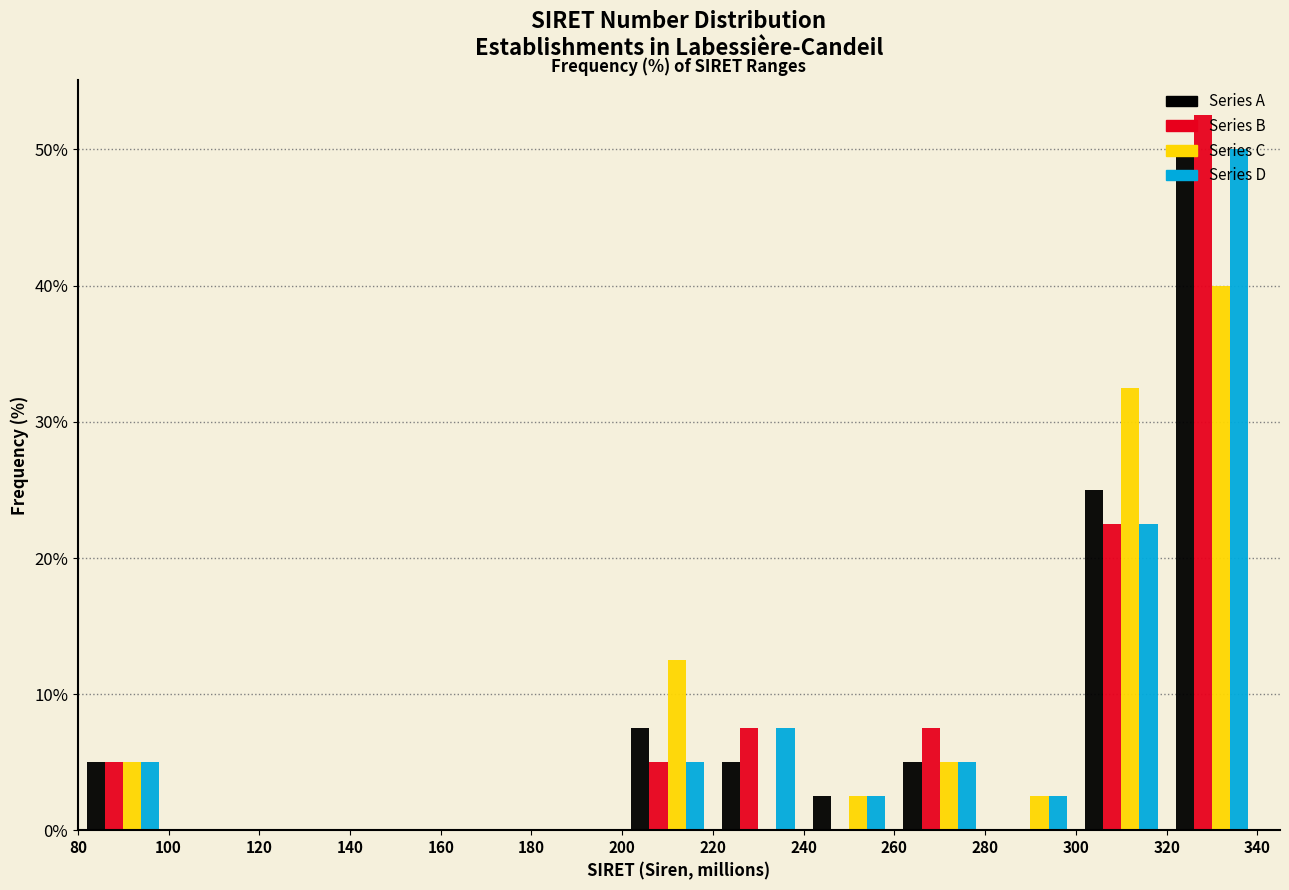

Reading left to right, list every range on the x-axis with the height of the bar of each series over it. The values are not printed on the chart, so give them approximately, as read against the axis.

80 to 100: Series A=5	Series B=5	Series C=5	Series D=5
100 to 120: Series A=0	Series B=0	Series C=0	Series D=0
120 to 140: Series A=0	Series B=0	Series C=0	Series D=0
140 to 160: Series A=0	Series B=0	Series C=0	Series D=0
160 to 180: Series A=0	Series B=0	Series C=0	Series D=0
180 to 200: Series A=0	Series B=0	Series C=0	Series D=0
200 to 220: Series A=8	Series B=5	Series C=13	Series D=5
220 to 240: Series A=5	Series B=8	Series C=0	Series D=8
240 to 260: Series A=3	Series B=0	Series C=3	Series D=3
260 to 280: Series A=5	Series B=8	Series C=5	Series D=5
280 to 300: Series A=0	Series B=0	Series C=3	Series D=3
300 to 320: Series A=25	Series B=23	Series C=33	Series D=23
320 to 340: Series A=50	Series B=53	Series C=40	Series D=50